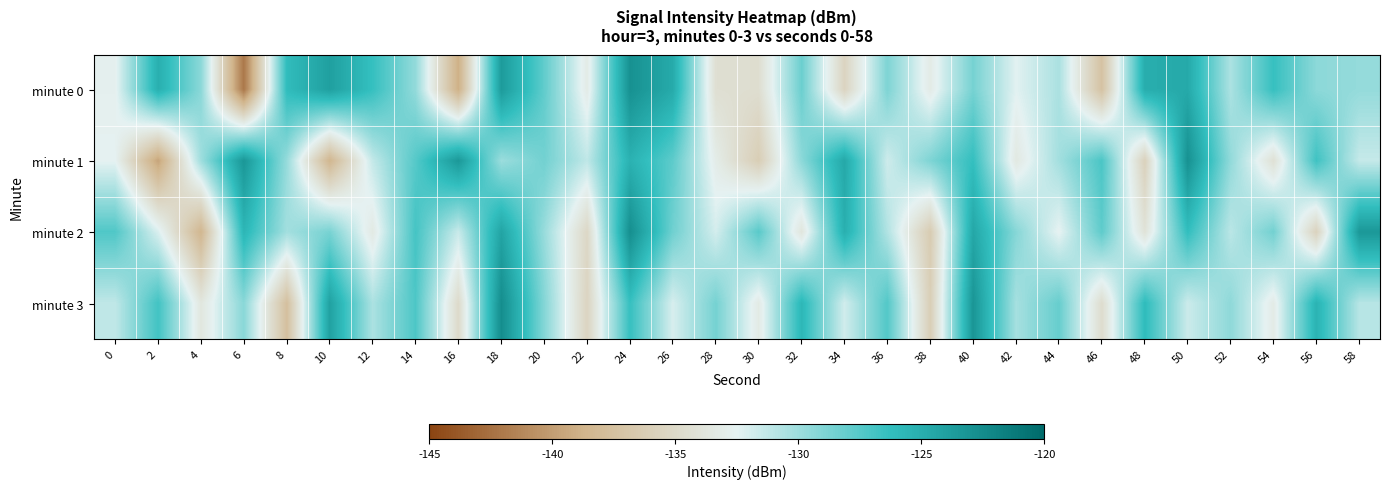

What is the greatest value displayed?

-122.6